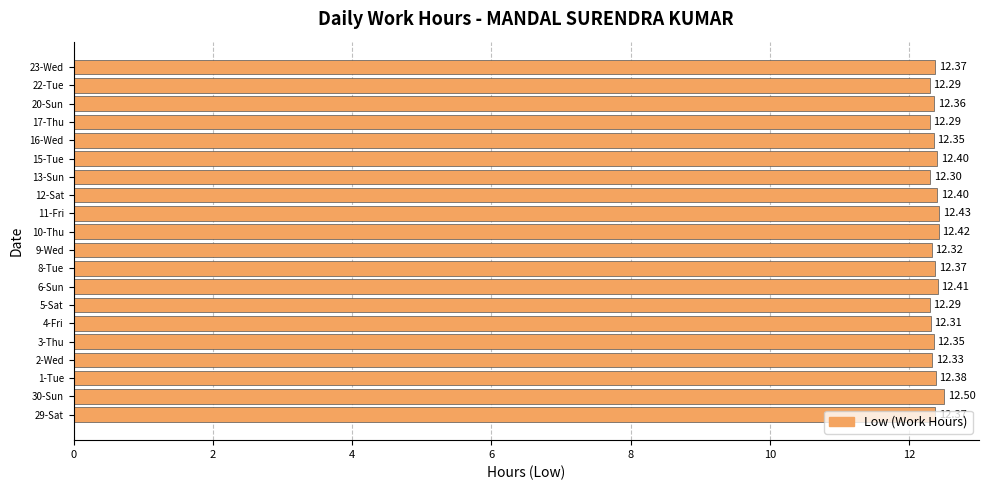

What is the sum of all values?

247.2